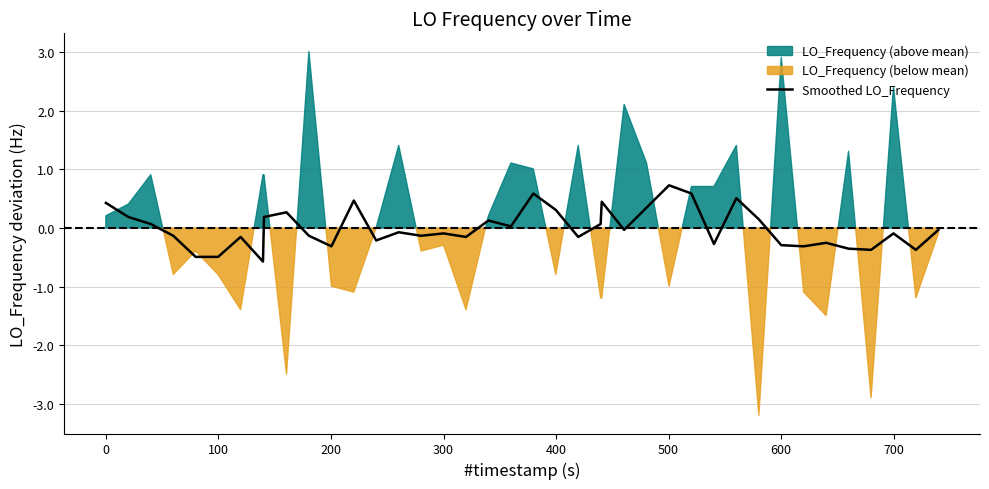

What is the highest value of the Smoothed LO_Frequency series?

0.7